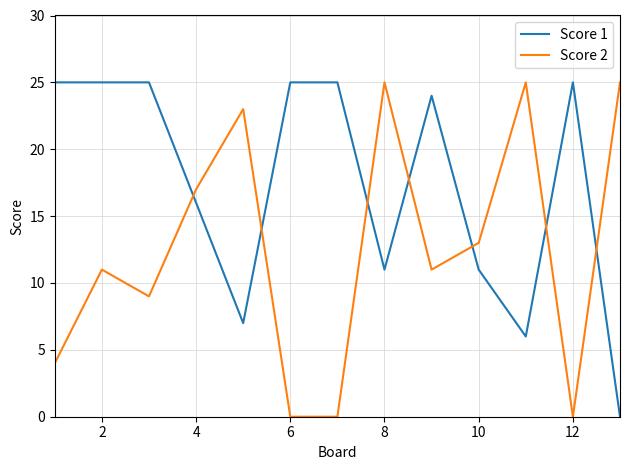

Rank the series by their average value, from highest to lowest.

Score 1, Score 2